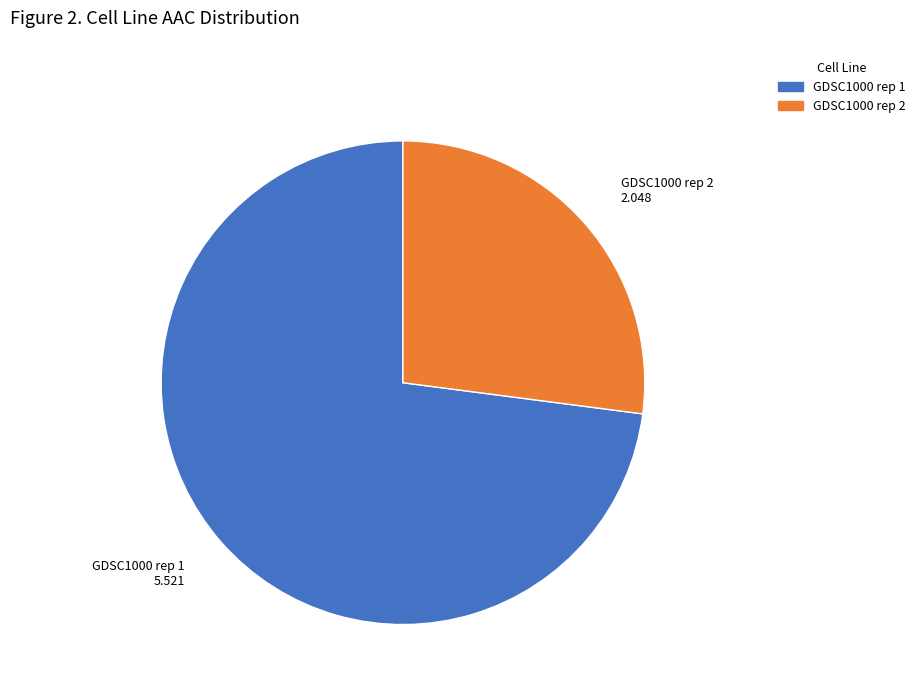

Between GDSC1000 rep 2 and GDSC1000 rep 1, which is larger?

GDSC1000 rep 1